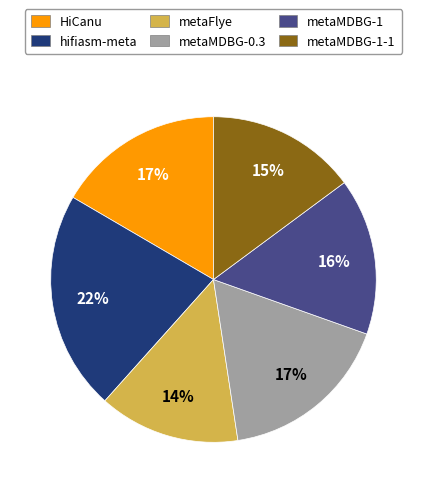

Combined, do metaFlye and hifiasm-meta account for over 50%?

No